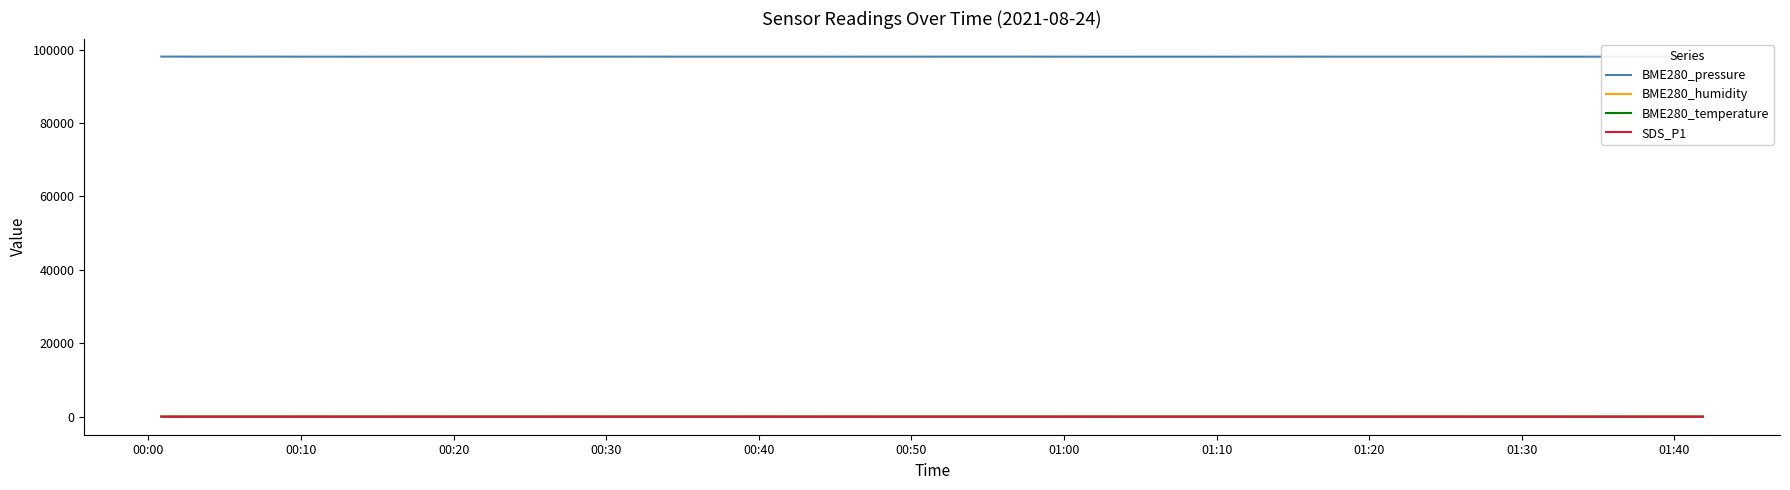

What is the difference between the maximum and minimum values in the BME280_pressure series?

35.6